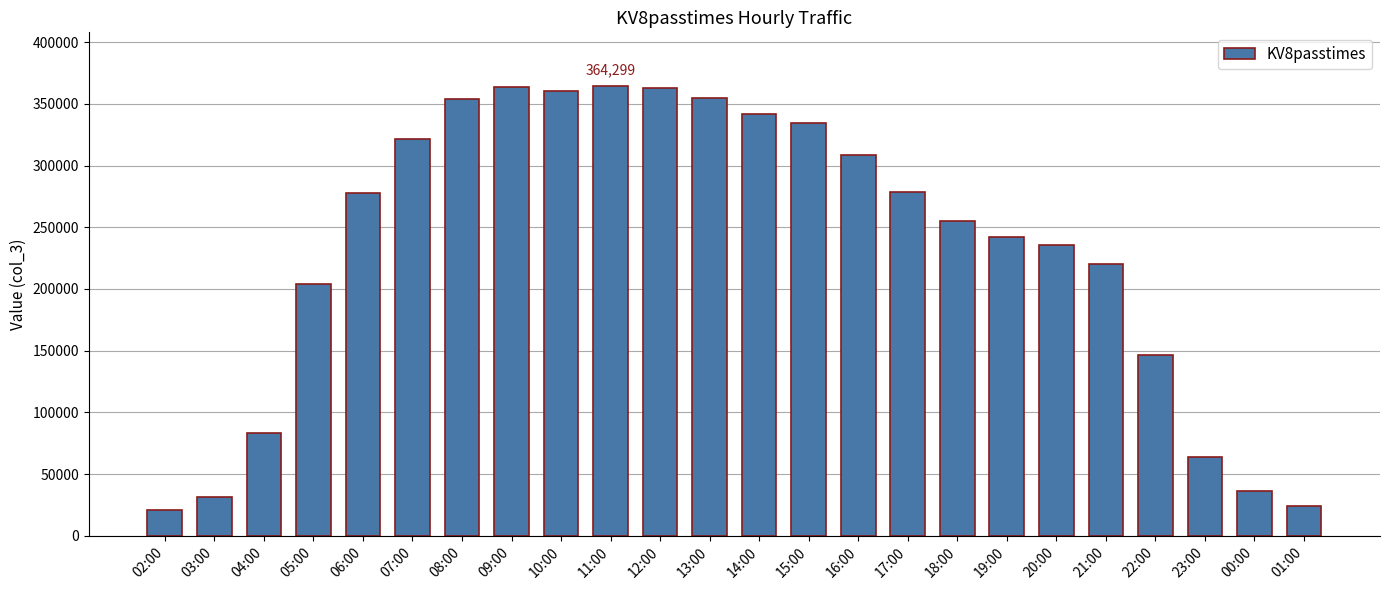

The chart shows a value of 545154 at 15:00. True or false?

False